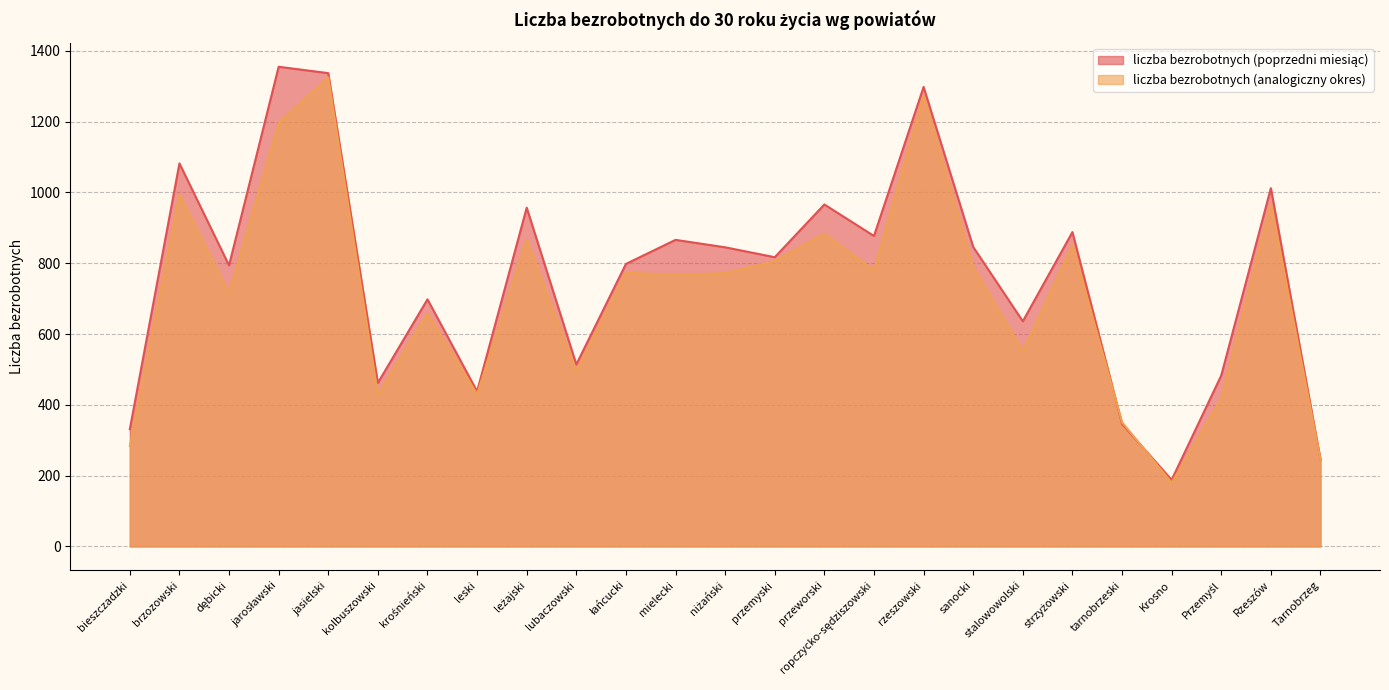

Which category has the highest value across all series?

jarosławski